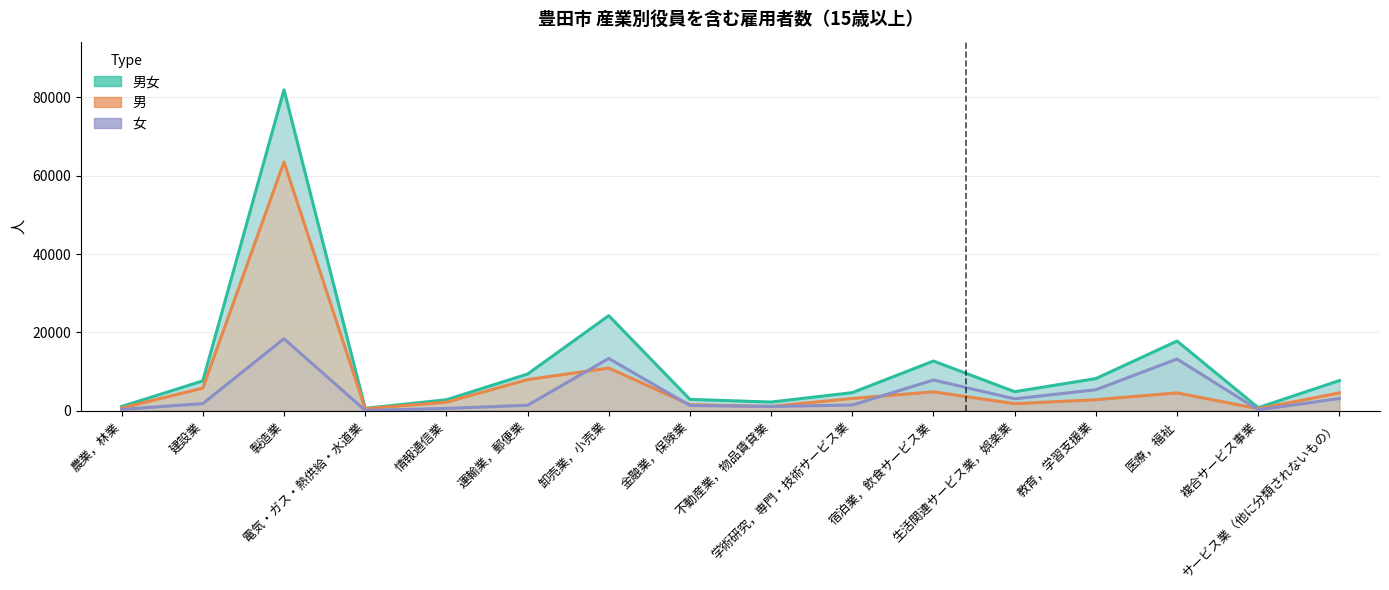

What is the label of the 8th point from the right?

不動産業，物品賃貸業